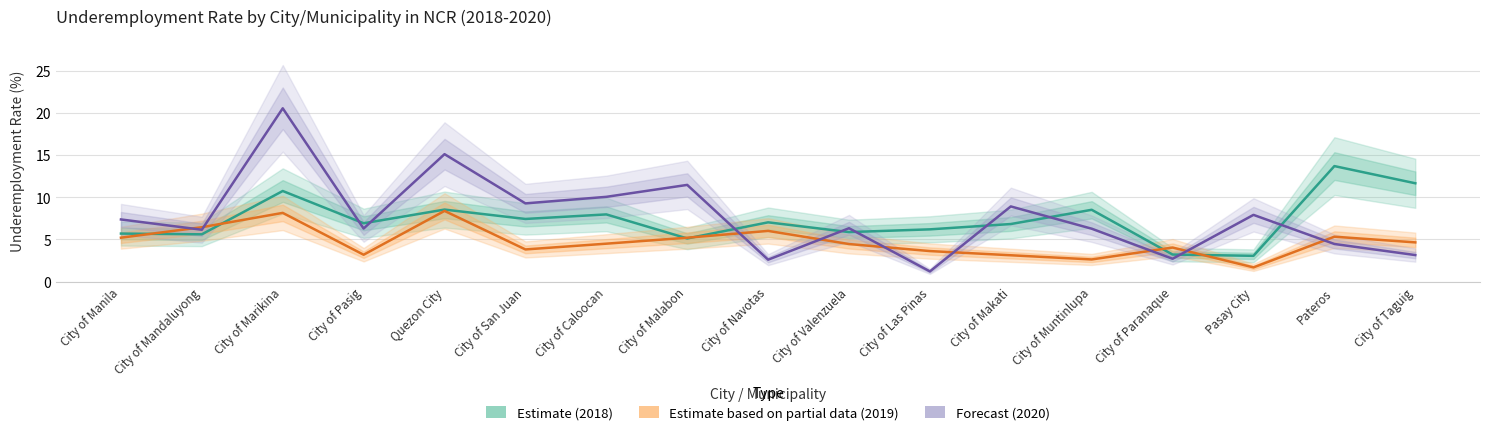

What is the label of the 13th point from the right?

Quezon City